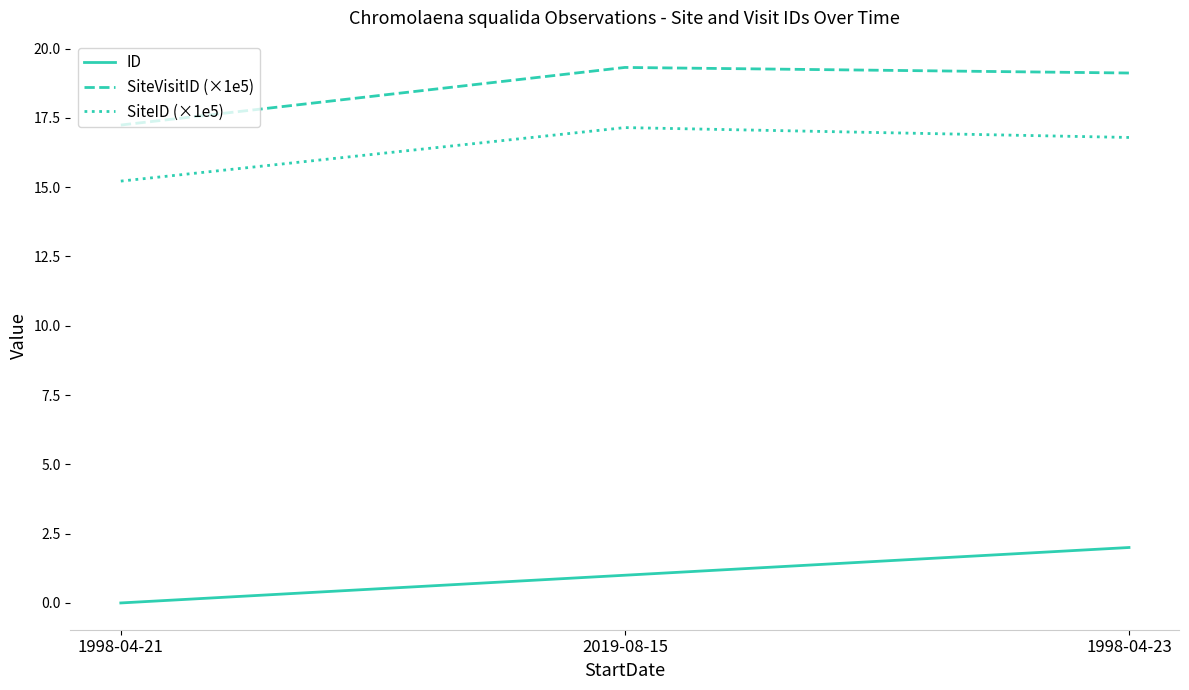

Rank the categories by ID value from lowest to highest.

1998-04-21, 2019-08-15, 1998-04-23